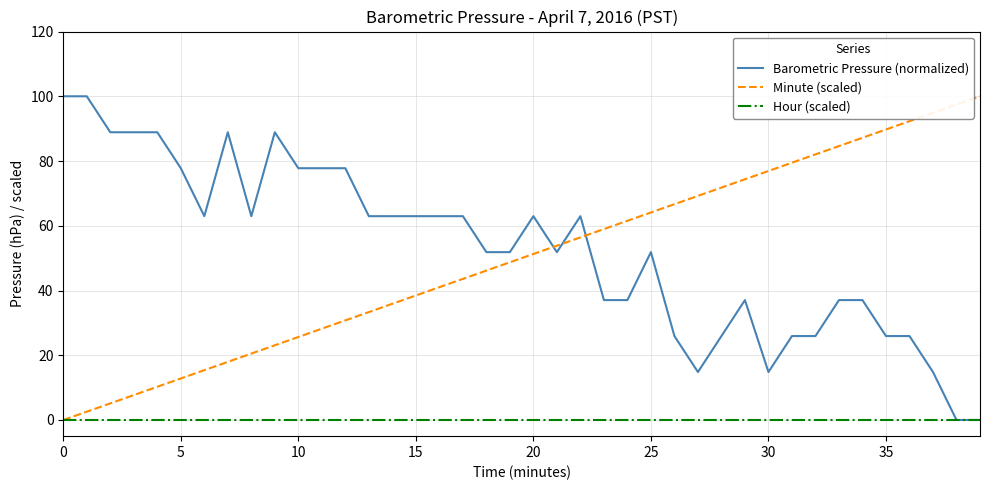

What is the maximum value shown in the chart?

100.0